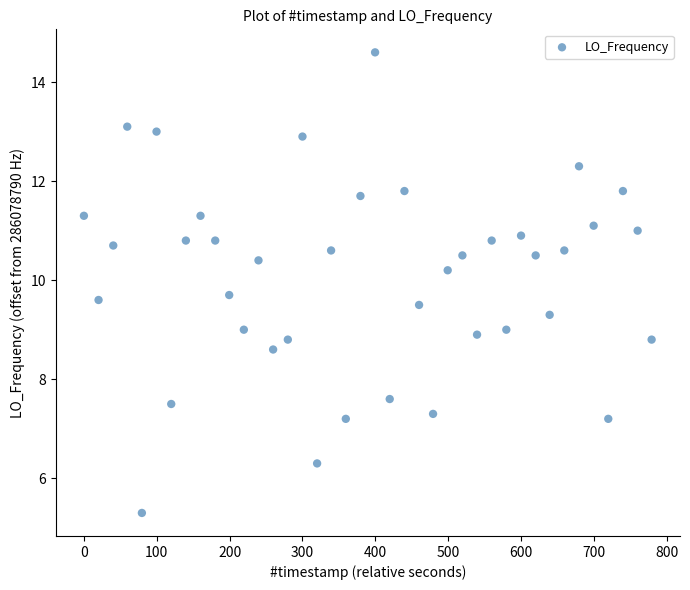

What is the range of Y values (max minus min)?

9.3